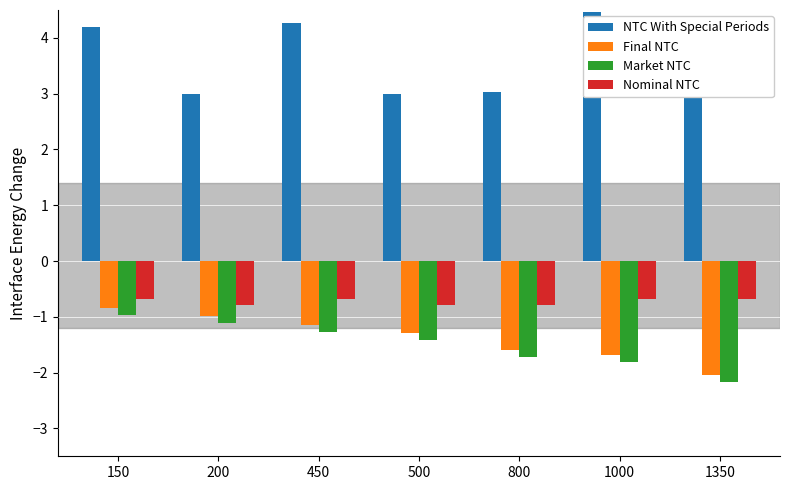

Rank the series at 450 from highest to lowest value.

NTC With Special Periods, Nominal NTC, Final NTC, Market NTC